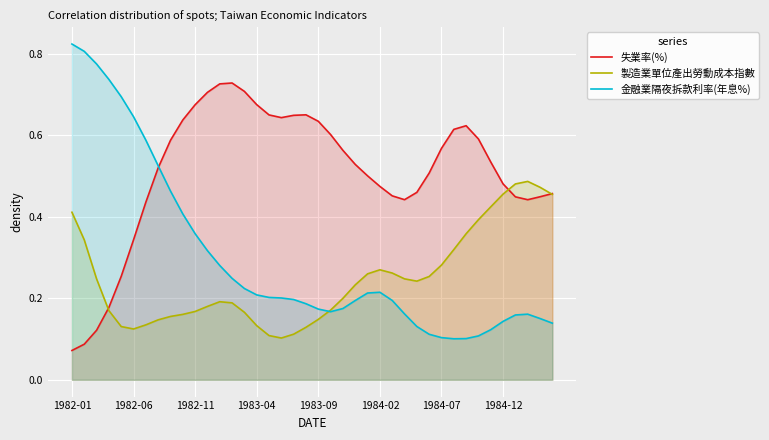

What is the minimum value shown in the chart?

0.1